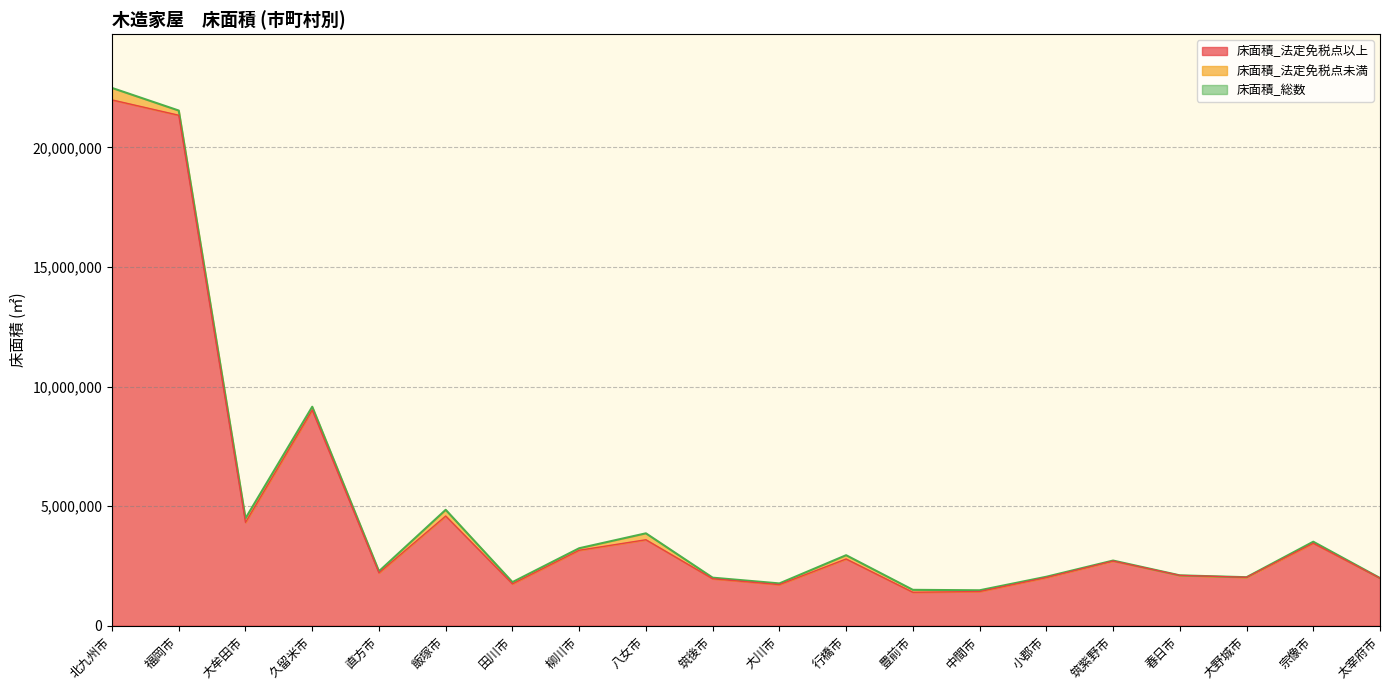

List the labels in order of 床面積_総数 value, smallest first.

中間市, 豊前市, 大川市, 田川市, 太宰府市, 筑後市, 大野城市, 小郡市, 春日市, 直方市, 筑紫野市, 行橋市, 柳川市, 宗像市, 八女市, 大牟田市, 飯塚市, 久留米市, 福岡市, 北九州市